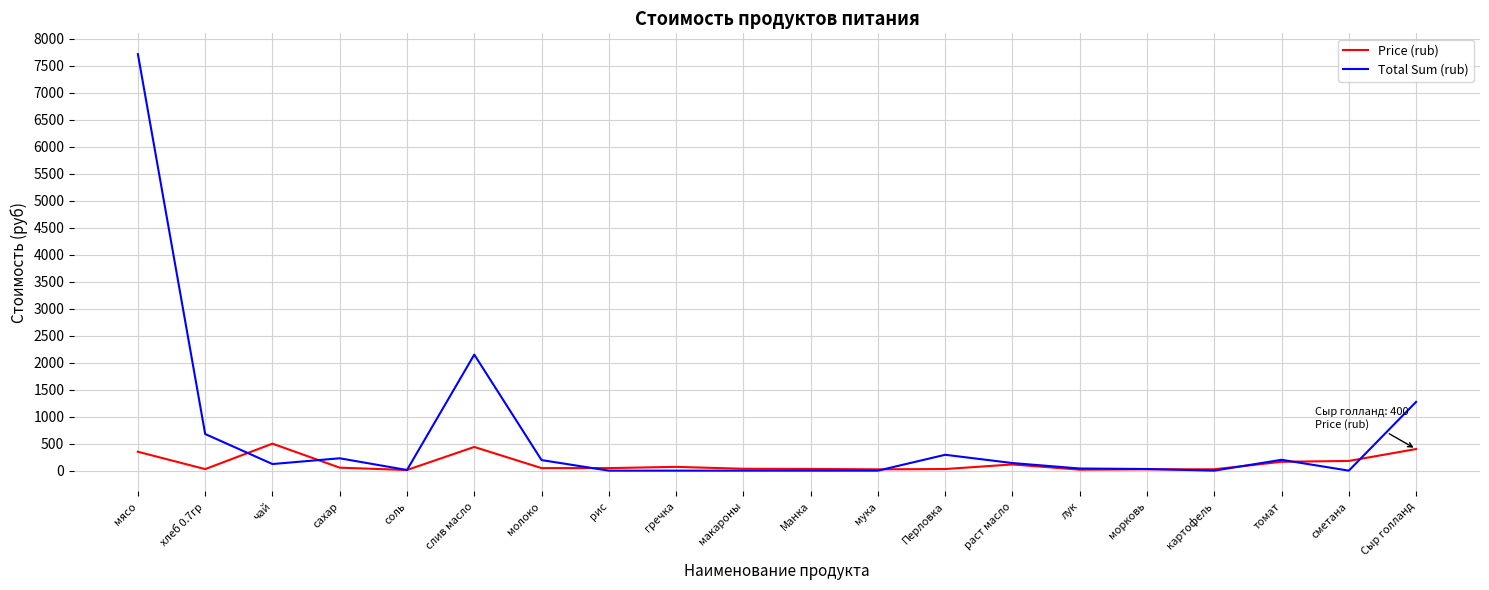

True or false: Total Sum (rub) and Price (rub) intersect in this chart.

True